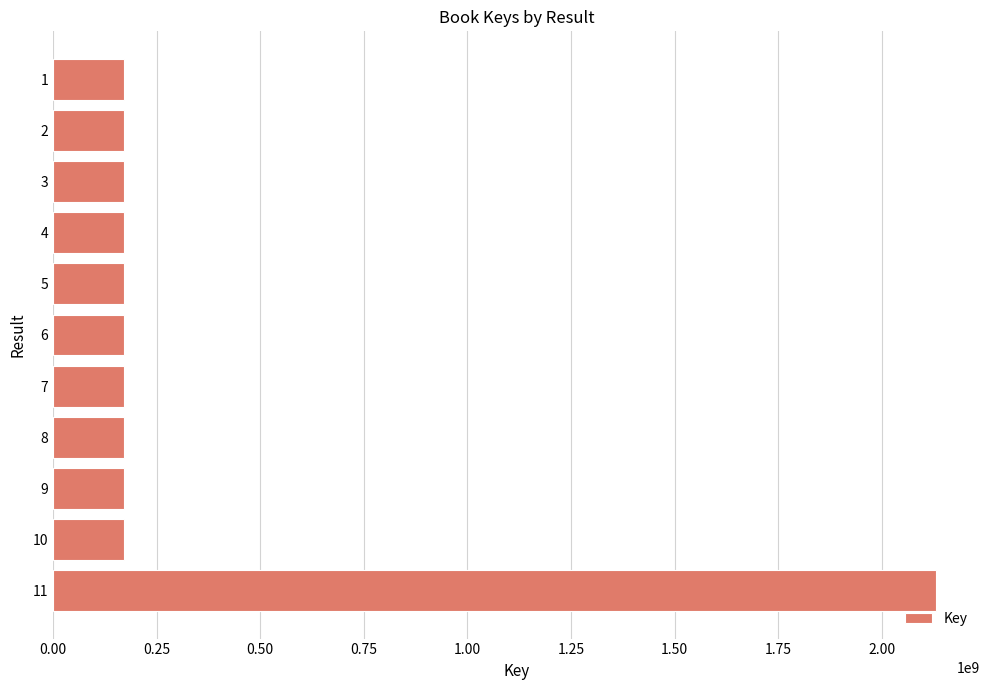

What is the average value?

349876493